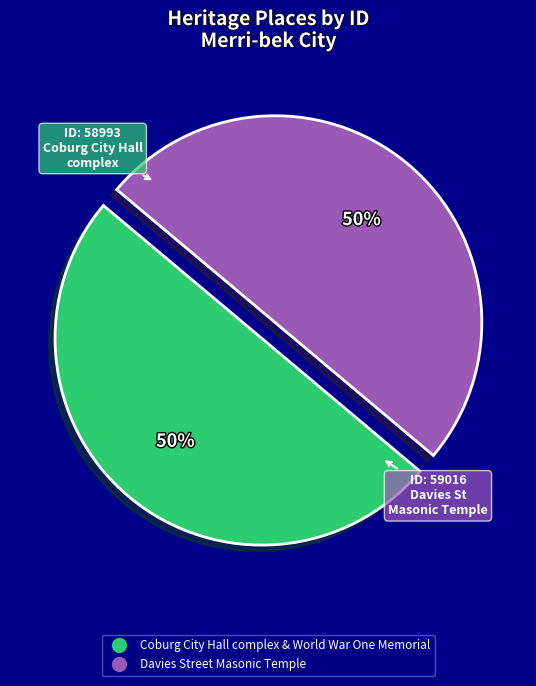

To the nearest percent, what portion does Coburg City Hall complex & World War One Memorial represent?

50%